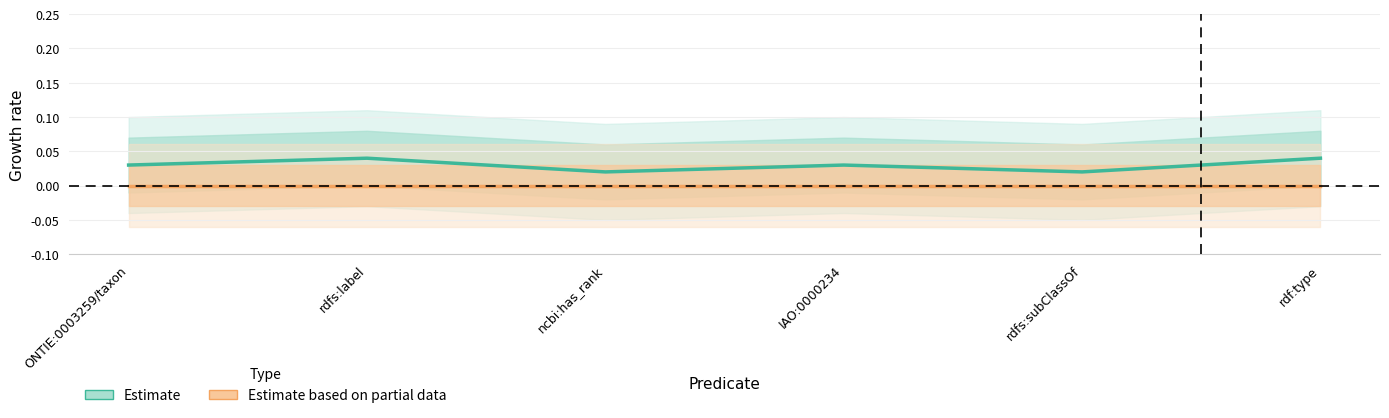

What position from the right is rdfs:subClassOf?

2